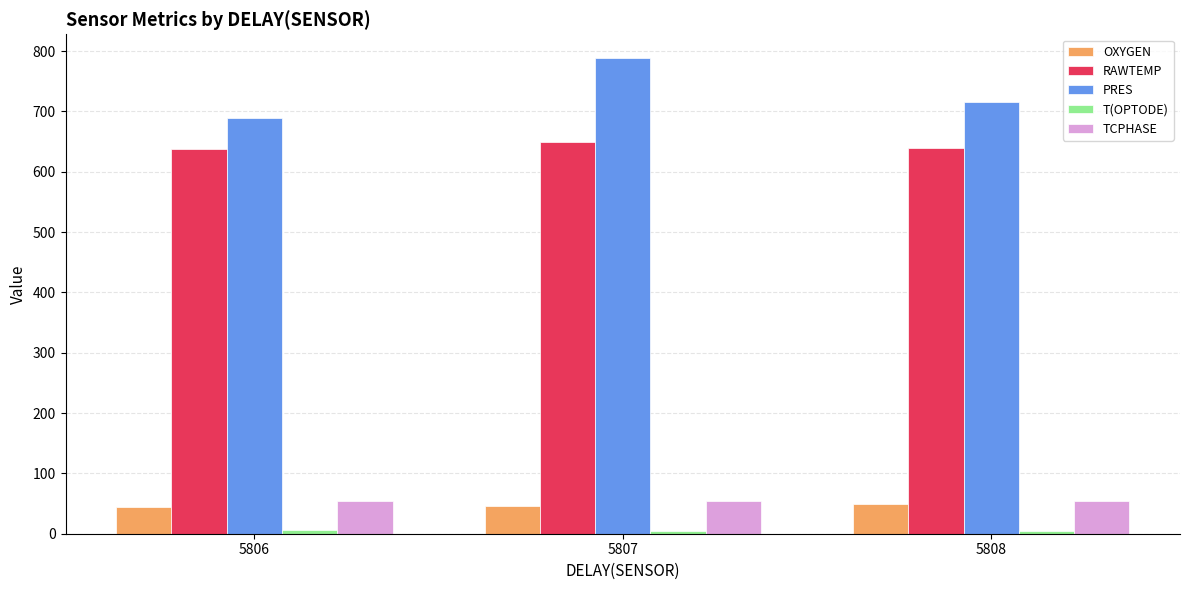

What is the sum of all OXYGEN values?

139.5